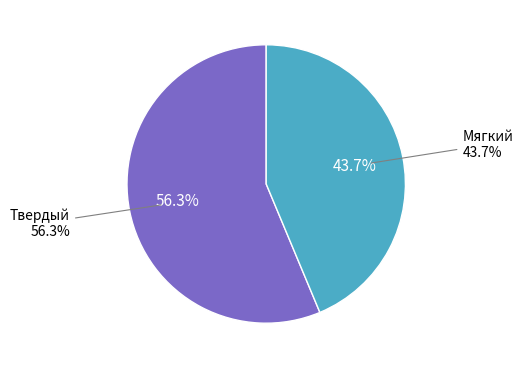

To the nearest percent, what is the difference between the Твердый and Мягкий slice percentages?

13%